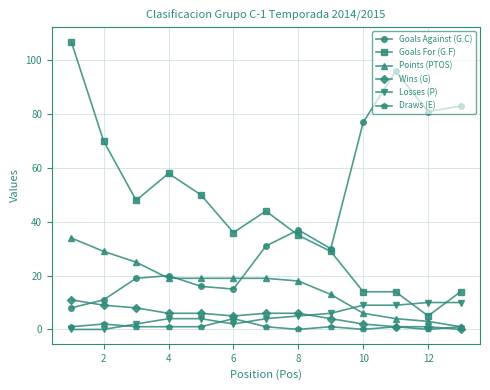

Count the number of data series in this chart.

6